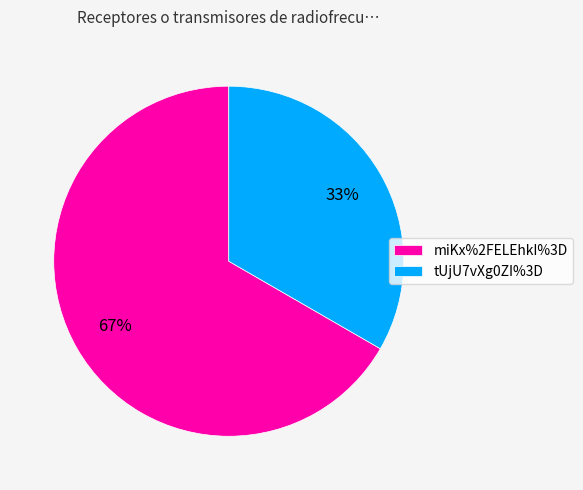

The miKx%2FELEhkI%3D slice represents 67% of the pie. True or false?

True